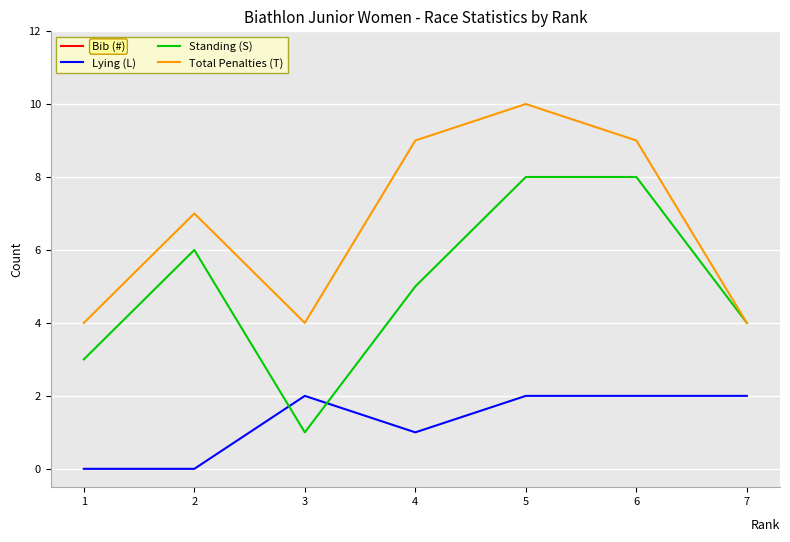

At which category does Bib (#) reach its first local valley?

3